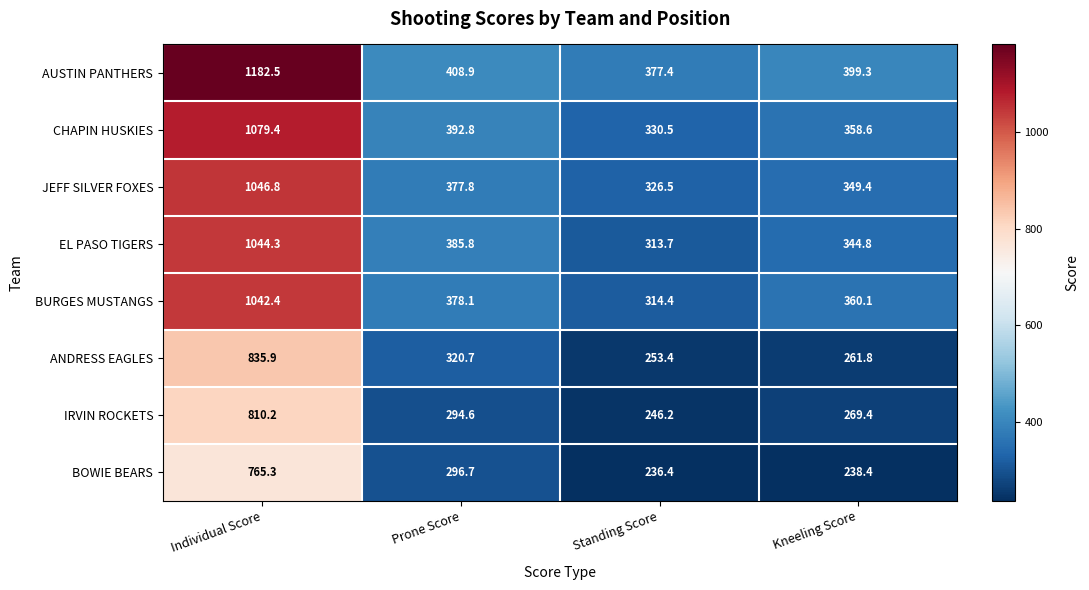

What is the minimum value for EL PASO TIGERS?

313.7